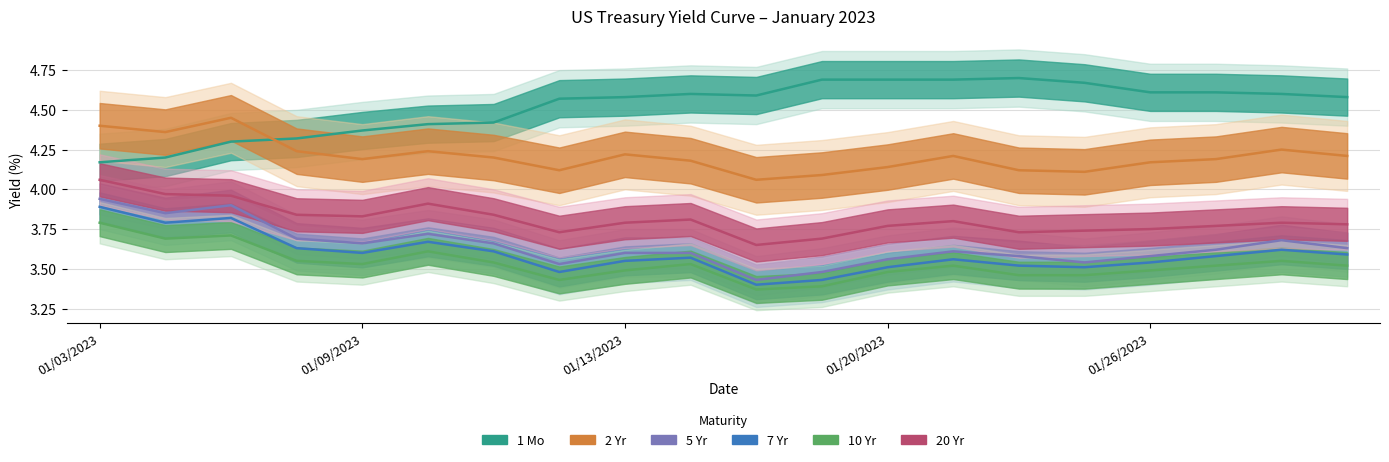

Where is the first local maximum for 5 Yr?

01/13/2023